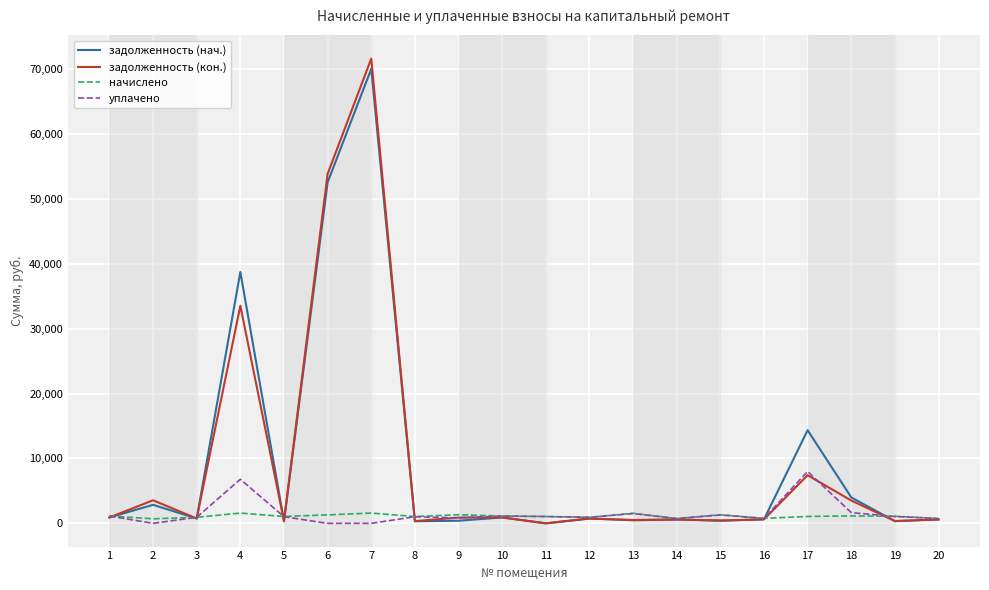

Which series has the largest range (max minus min)?

задолженность (кон.)